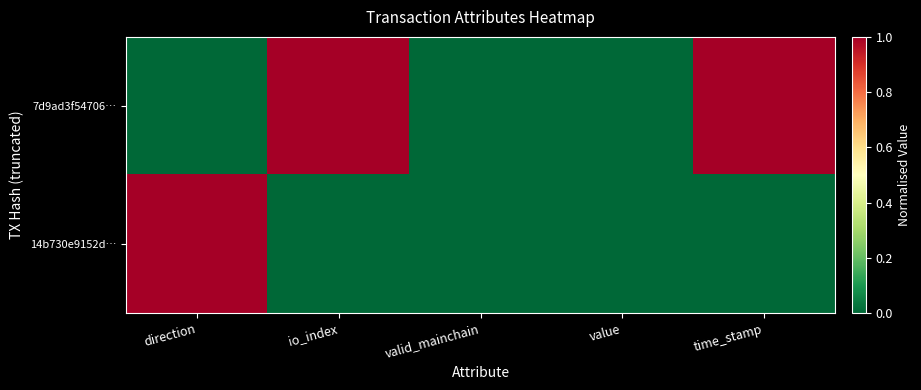

Which series changed the most between value and time_stamp?

7d9ad3f54706…